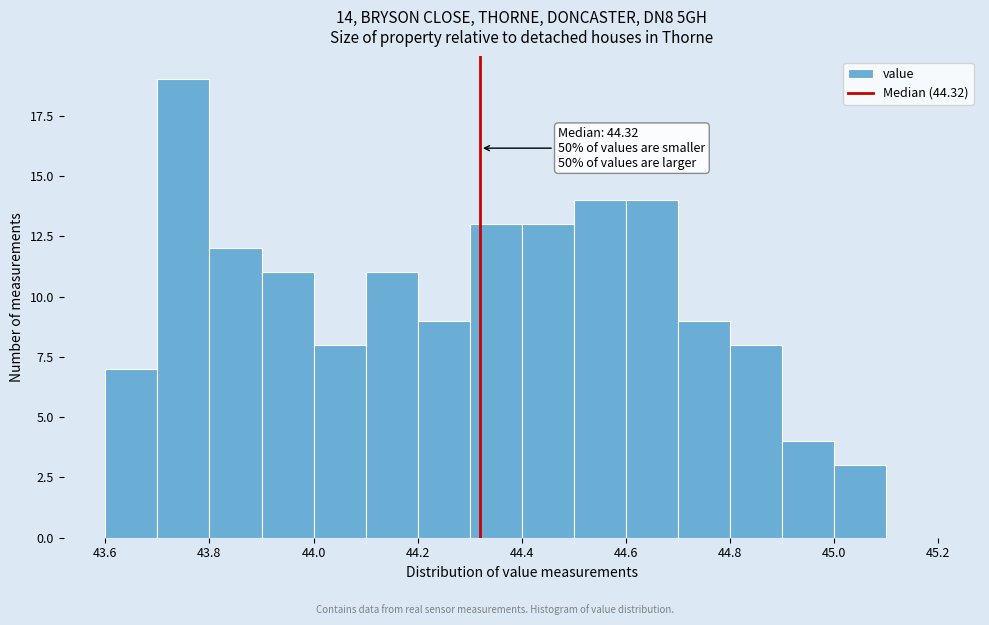

Over which range of the x-axis is the bar tallest?

43.7 to 43.8